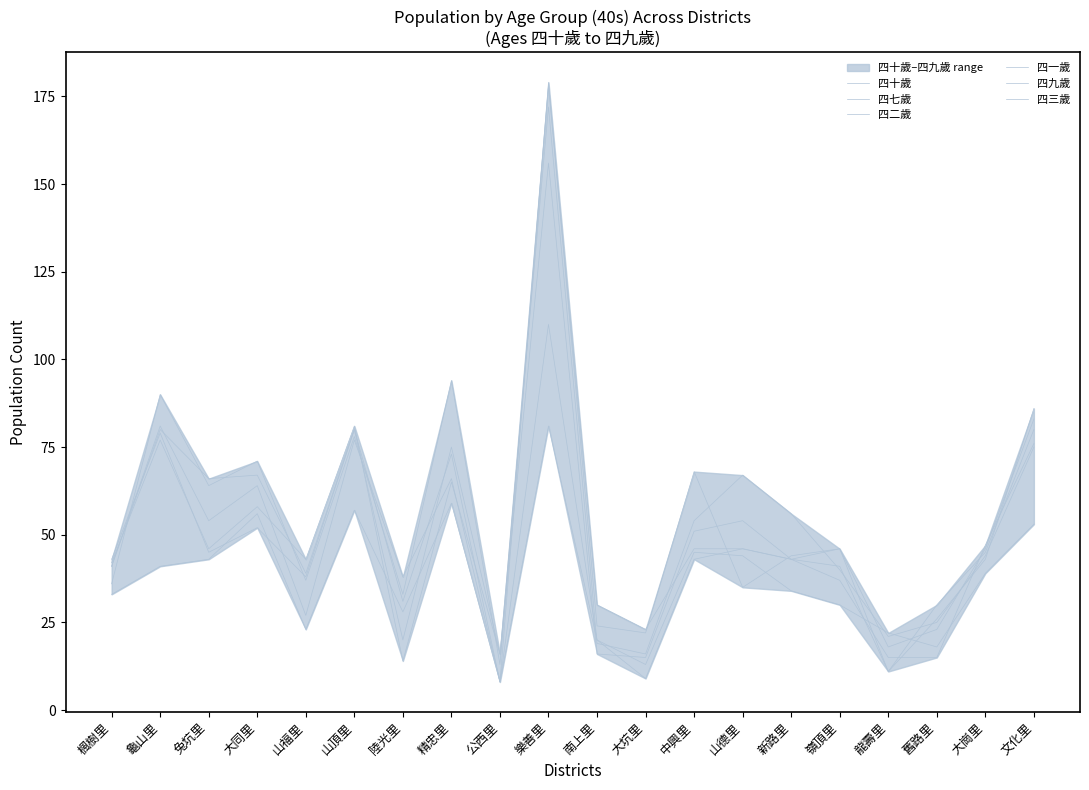

What is the average value of the 四三歲 series?

51